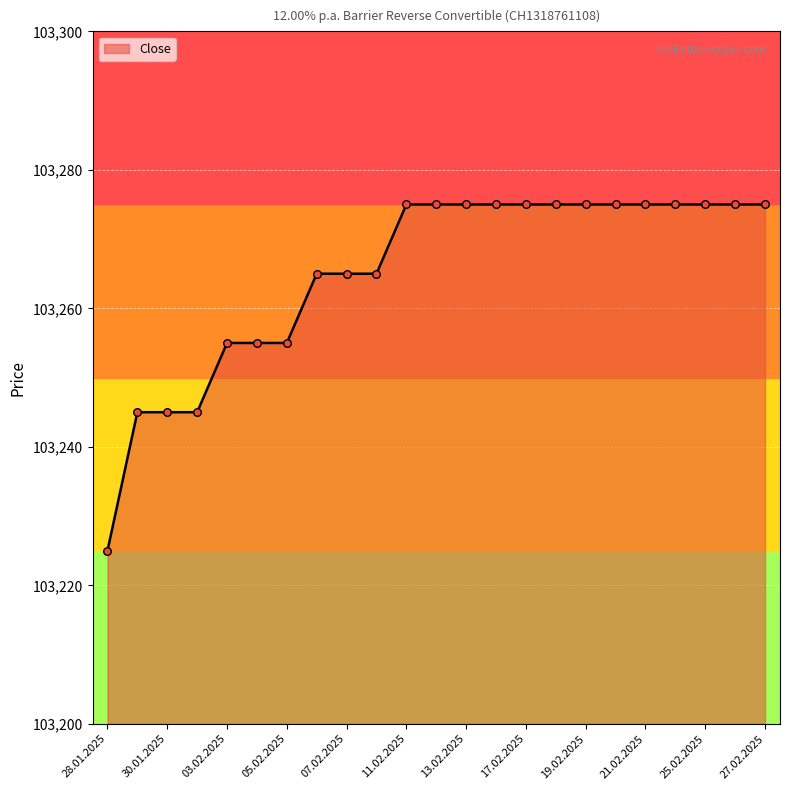

What is the maximum value shown in the chart?

103275